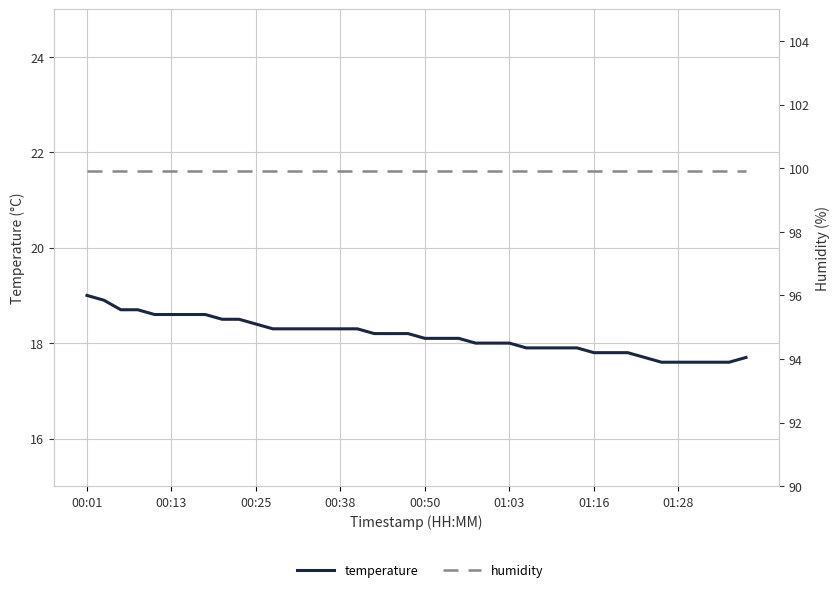

At 00:13, list the series in order from largest to smallest.

humidity, temperature